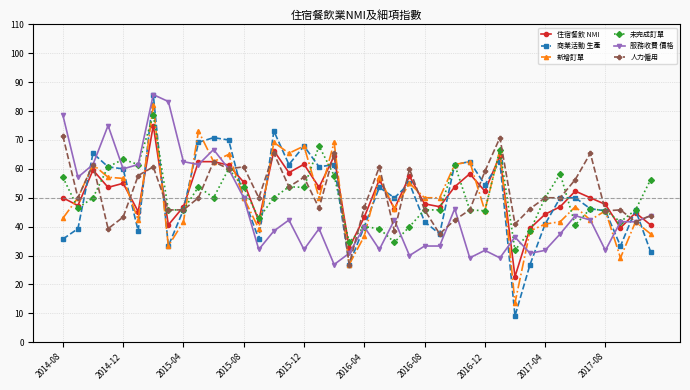

Which series has the widest spread of values?

商業活動 生產